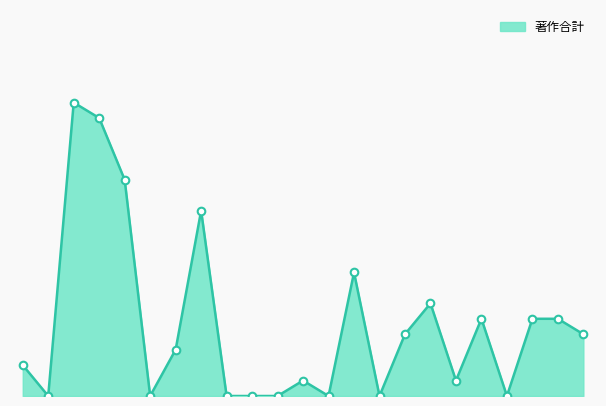

Does the chart have visible grid lines?

No